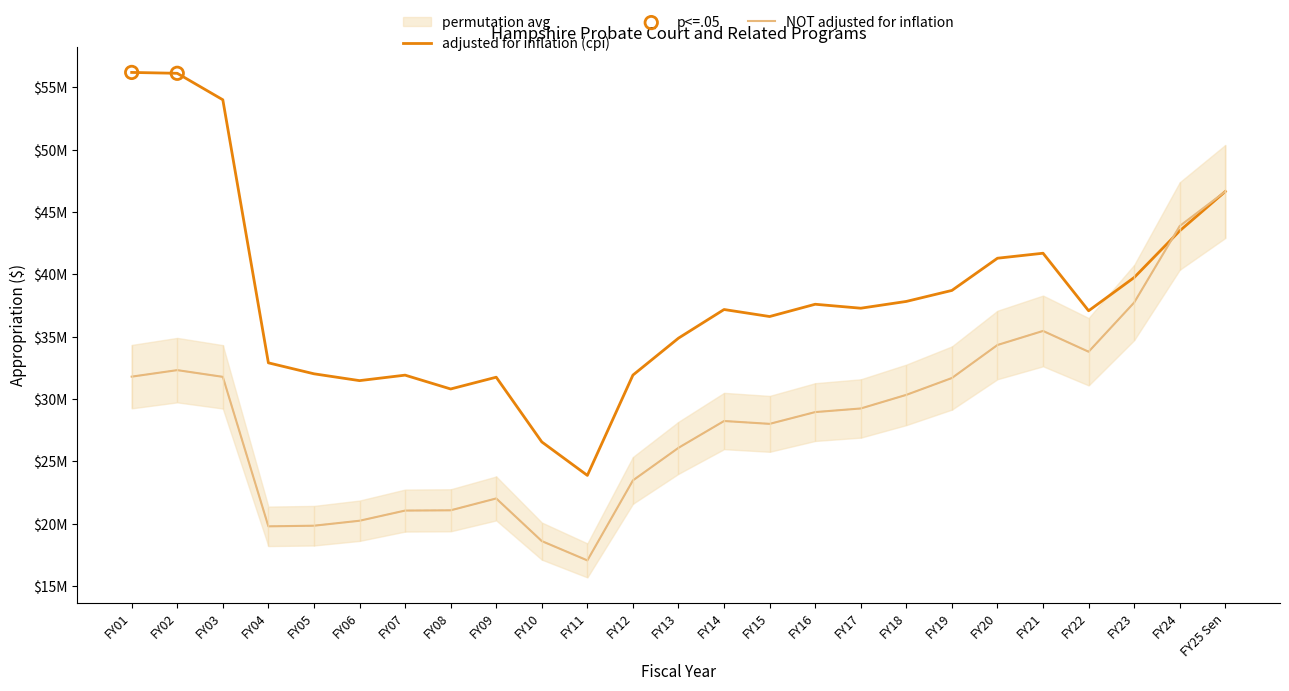

Which series has the largest total across all categories?

adjusted for inflation (cpi)